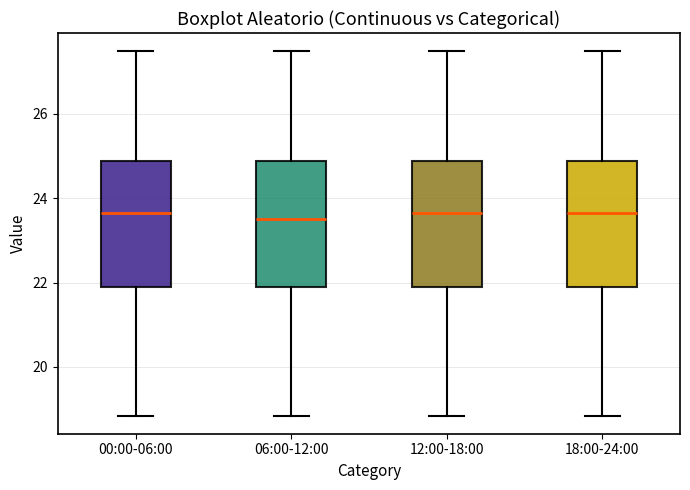

Reading left to right, read every box against the y-axis: the position of its median line, the range the box covers, and the ends of its whiskers. The values are not printed on the chart, so give them approximately, as read against the axis.

00:00-06:00: median 23.6, box 22.0 to 24.8, whiskers 18.8 to 27.4
06:00-12:00: median 23.6, box 22.0 to 24.8, whiskers 18.8 to 27.4
12:00-18:00: median 23.6, box 22.0 to 24.8, whiskers 18.8 to 27.4
18:00-24:00: median 23.6, box 22.0 to 24.8, whiskers 18.8 to 27.4